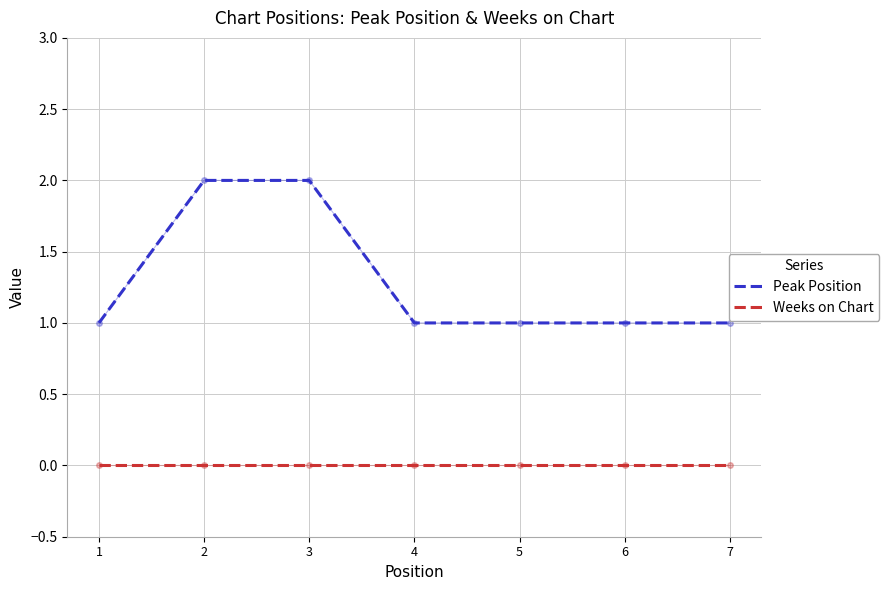

True or false: Weeks on Chart and Peak Position intersect in this chart.

False